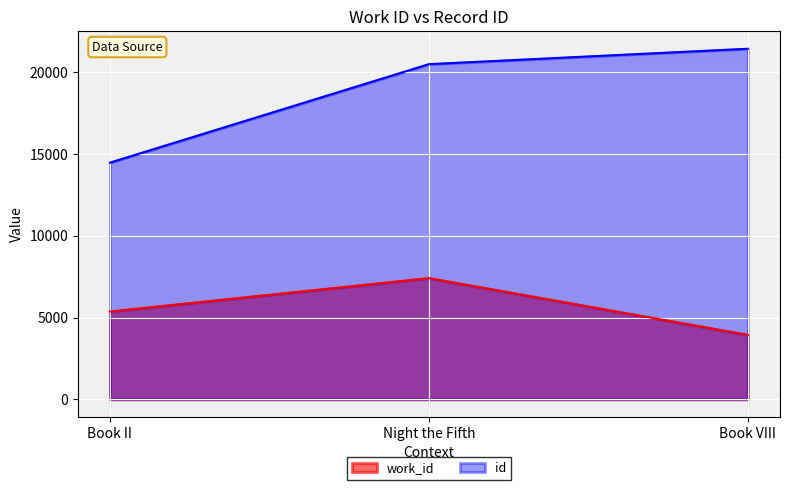

Which series has the widest spread of values?

id